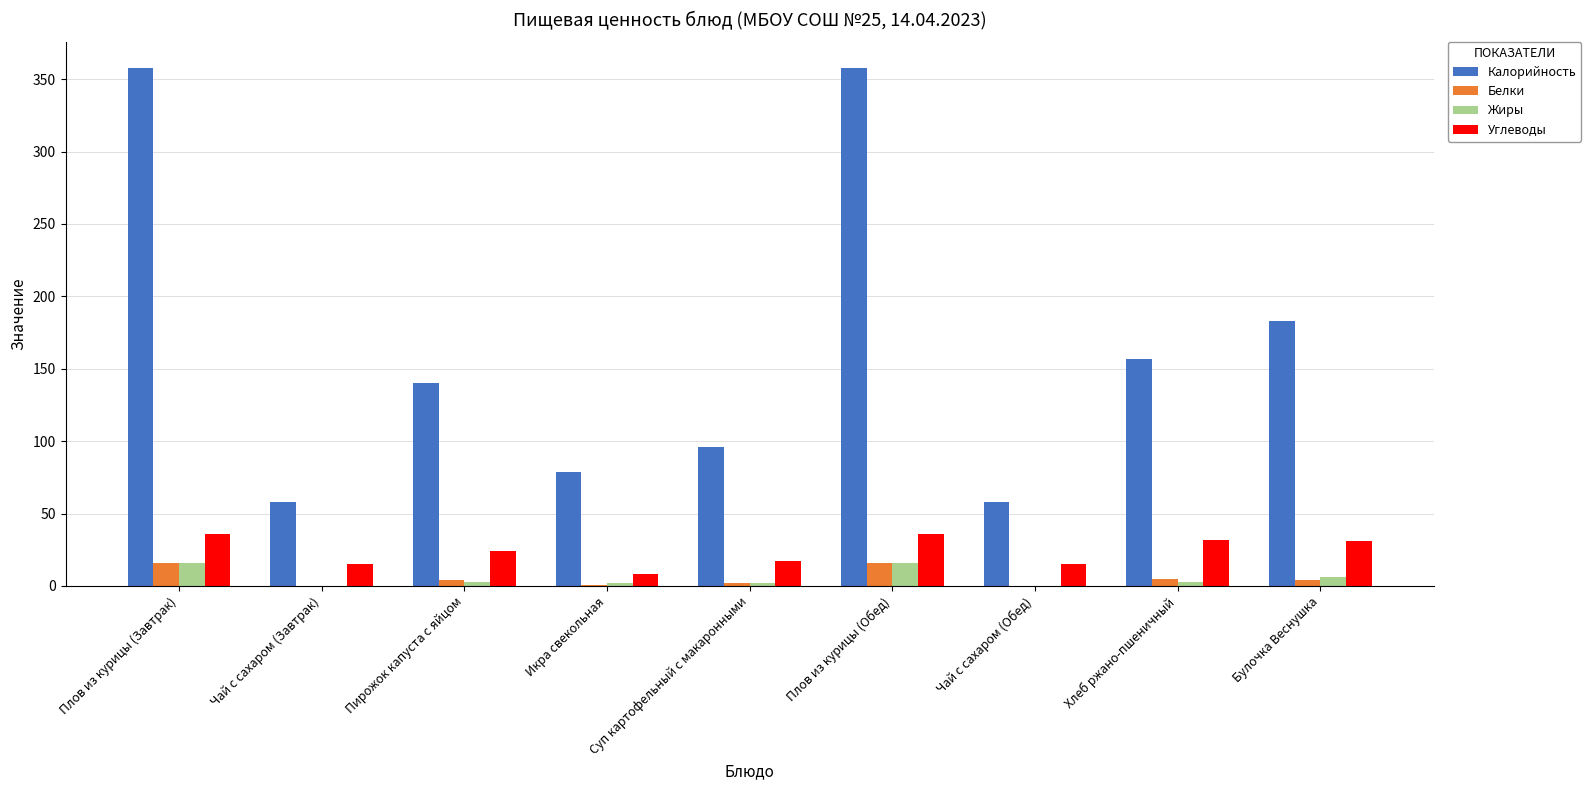

What is the sum of all Жиры values?

48